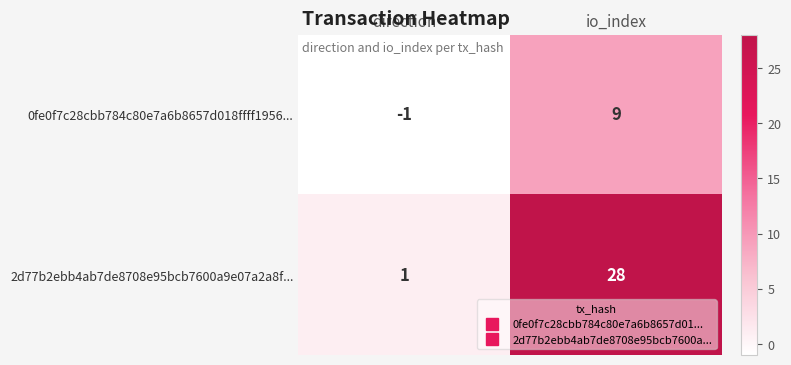

At which category does the chart reach its minimum across all series?

direction